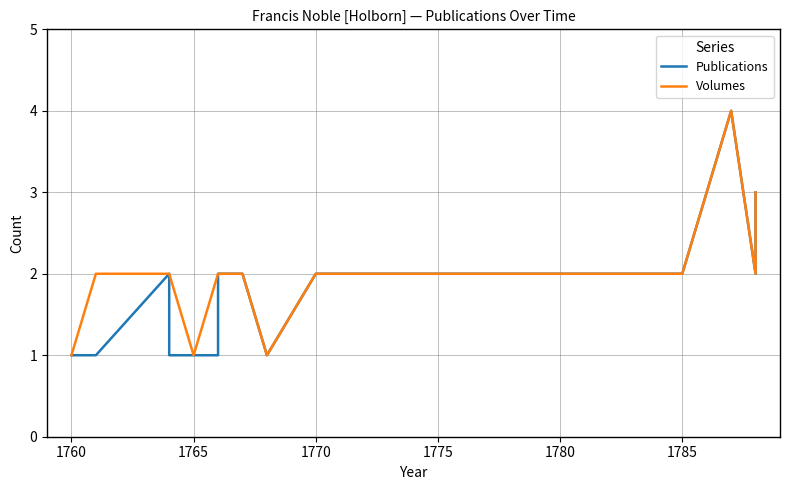

Reading left to right, what are all the values shown in this chart?

Publications: 1	1	2	2	1	1	1	1	2	2	2	1	2	2	2	2	2	2	2	2	2	2	4	2	3
Volumes: 1	2	2	2	2	2	1	2	2	2	2	1	2	2	2	2	2	2	2	2	2	2	4	2	3